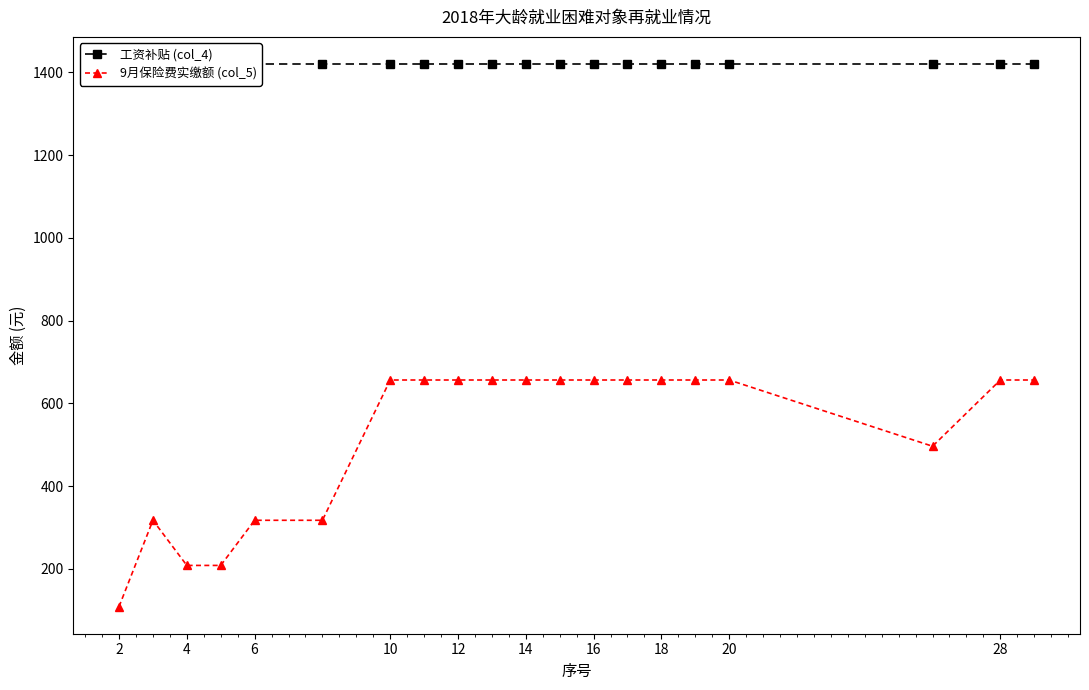

Where is 工资补贴 (col_4) nearest to the value 1420?

2